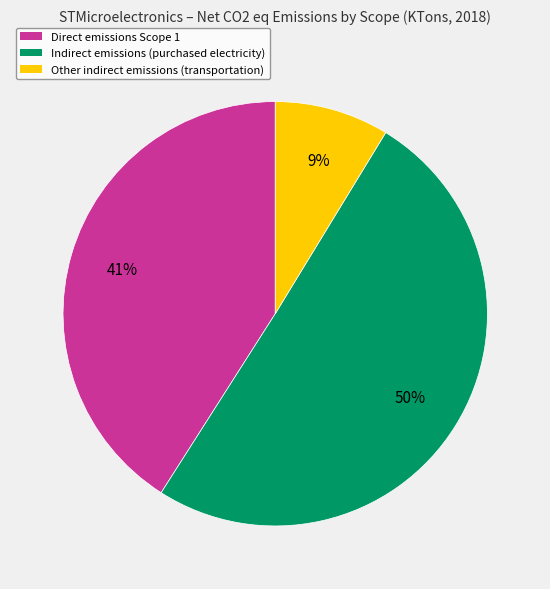

What percentage is the Indirect emissions (purchased electricity) slice, to the nearest percent?

50%